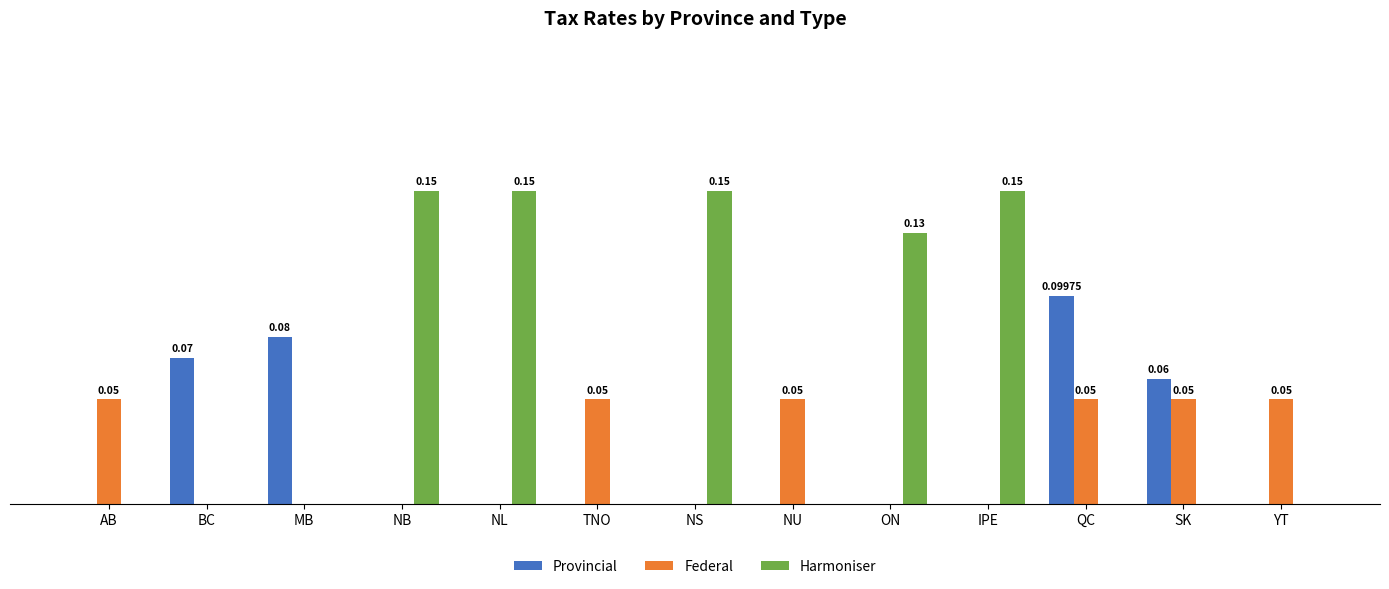

What are all the series names shown in the legend?

Provincial, Federal, Harmoniser